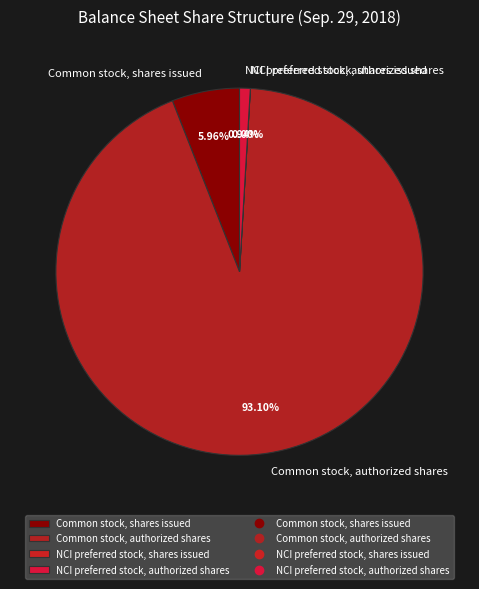

What is the ratio of the value at Common stock, authorized shares to the value at Common stock, shares issued?

15.6